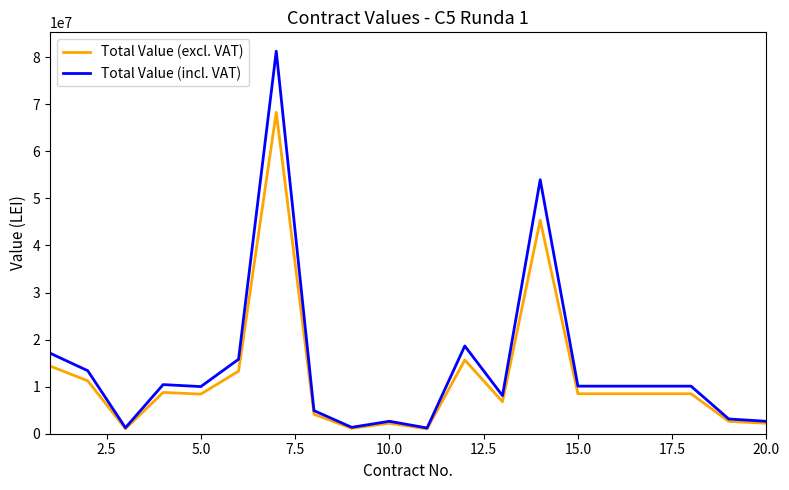

What is the greatest value displayed?

81265402.5